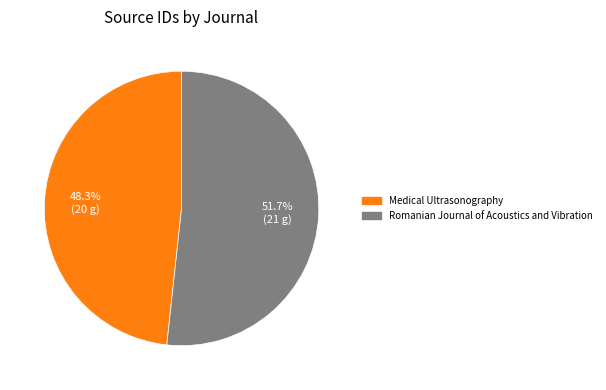

How many slices are in this pie chart?

2